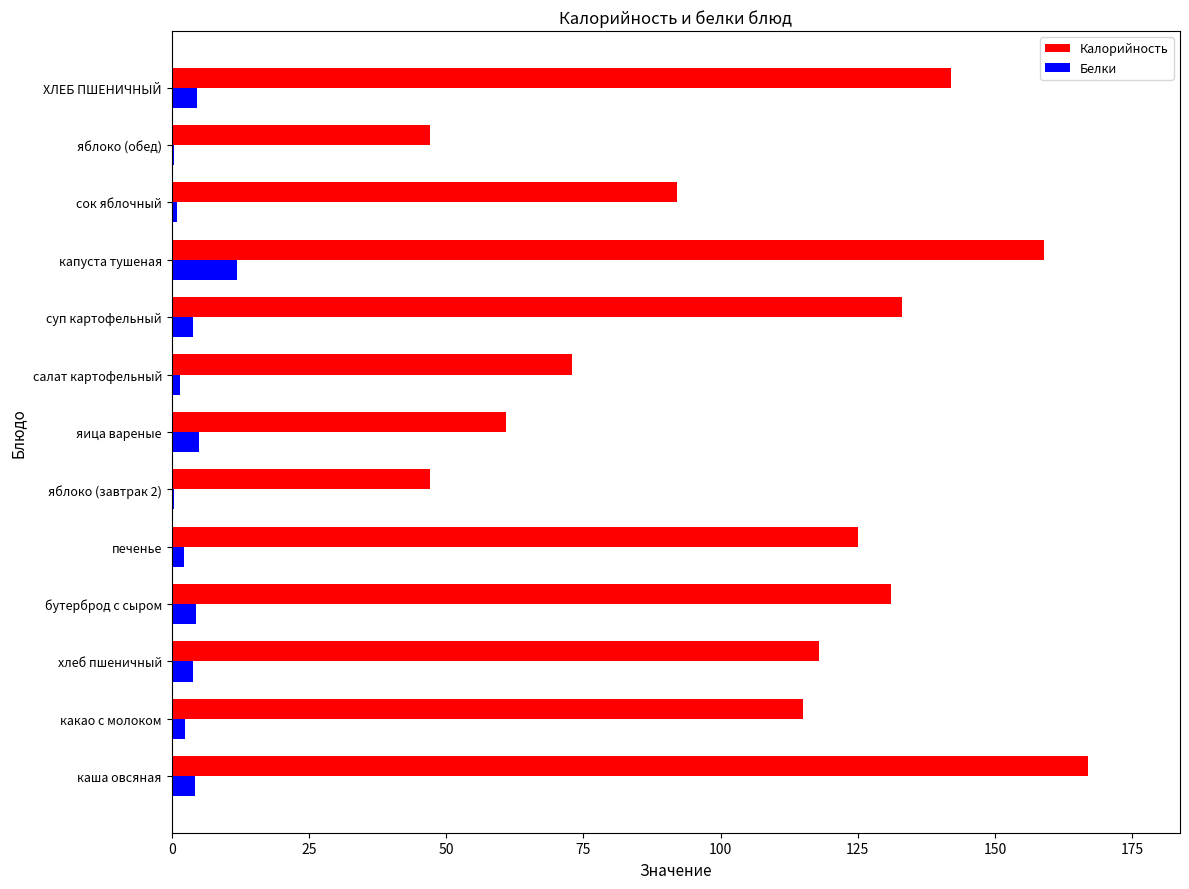

True or false: Калорийность has a value of 99.5 at яица вареные.

False